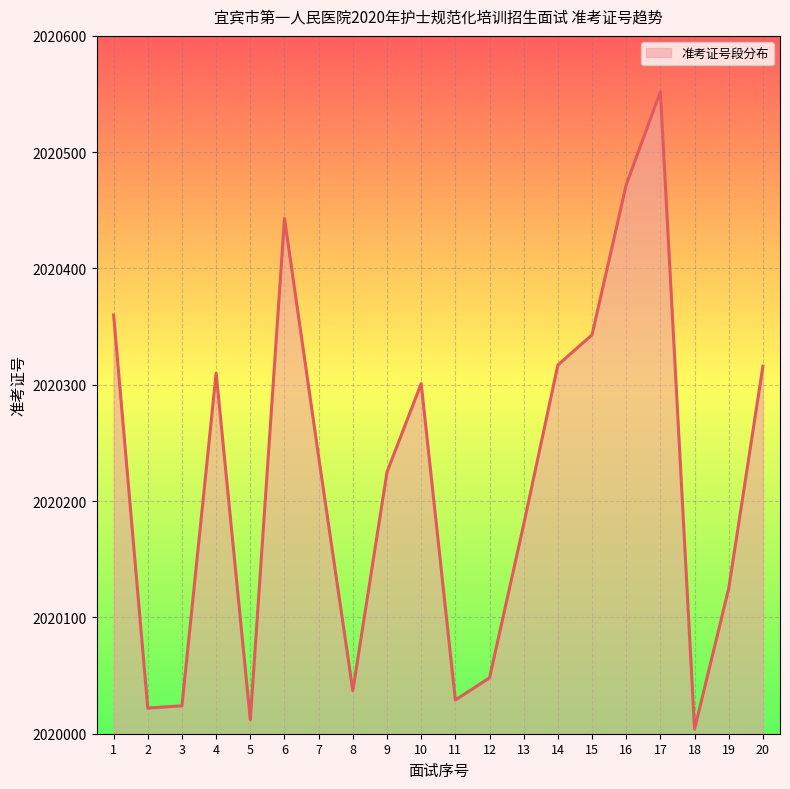

Where is the first local maximum?

4